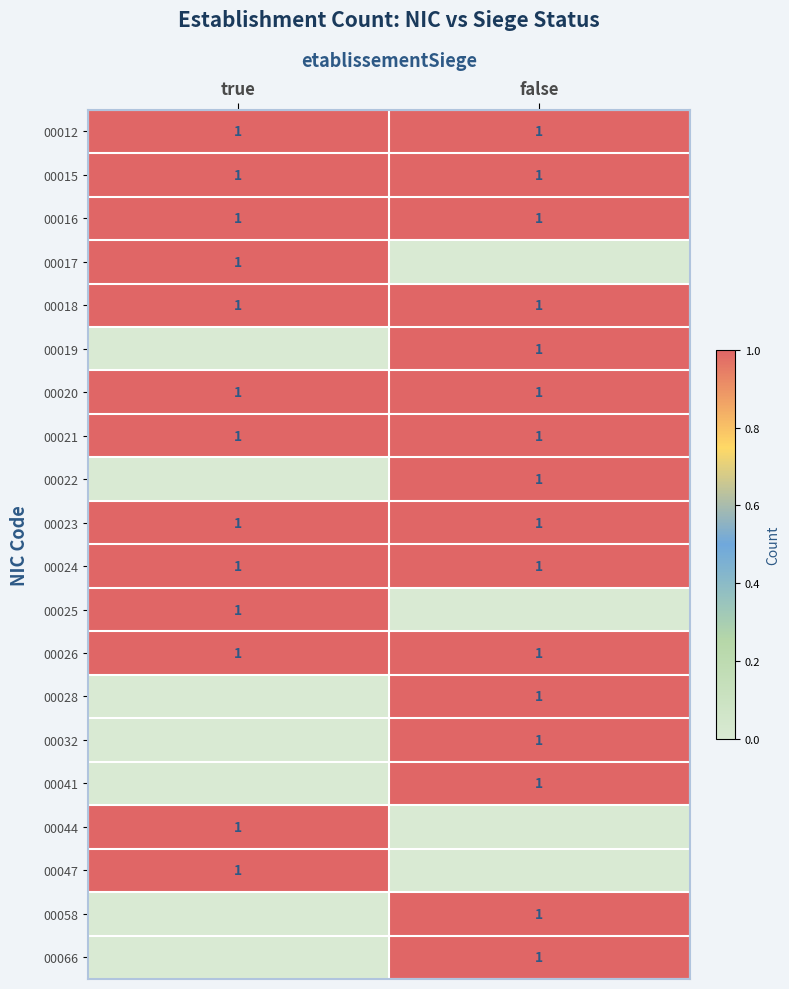

Count the number of data series in this chart.

20